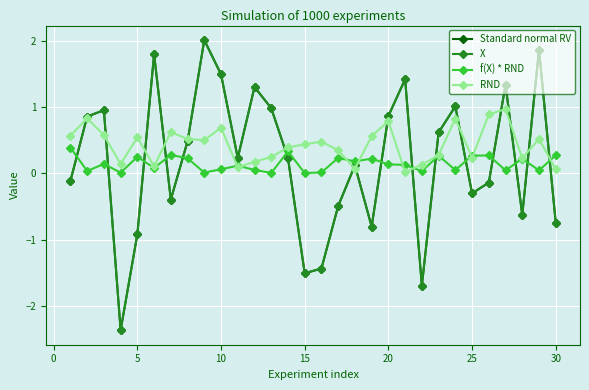

Does the chart display data point markers on the line(s)?

Yes